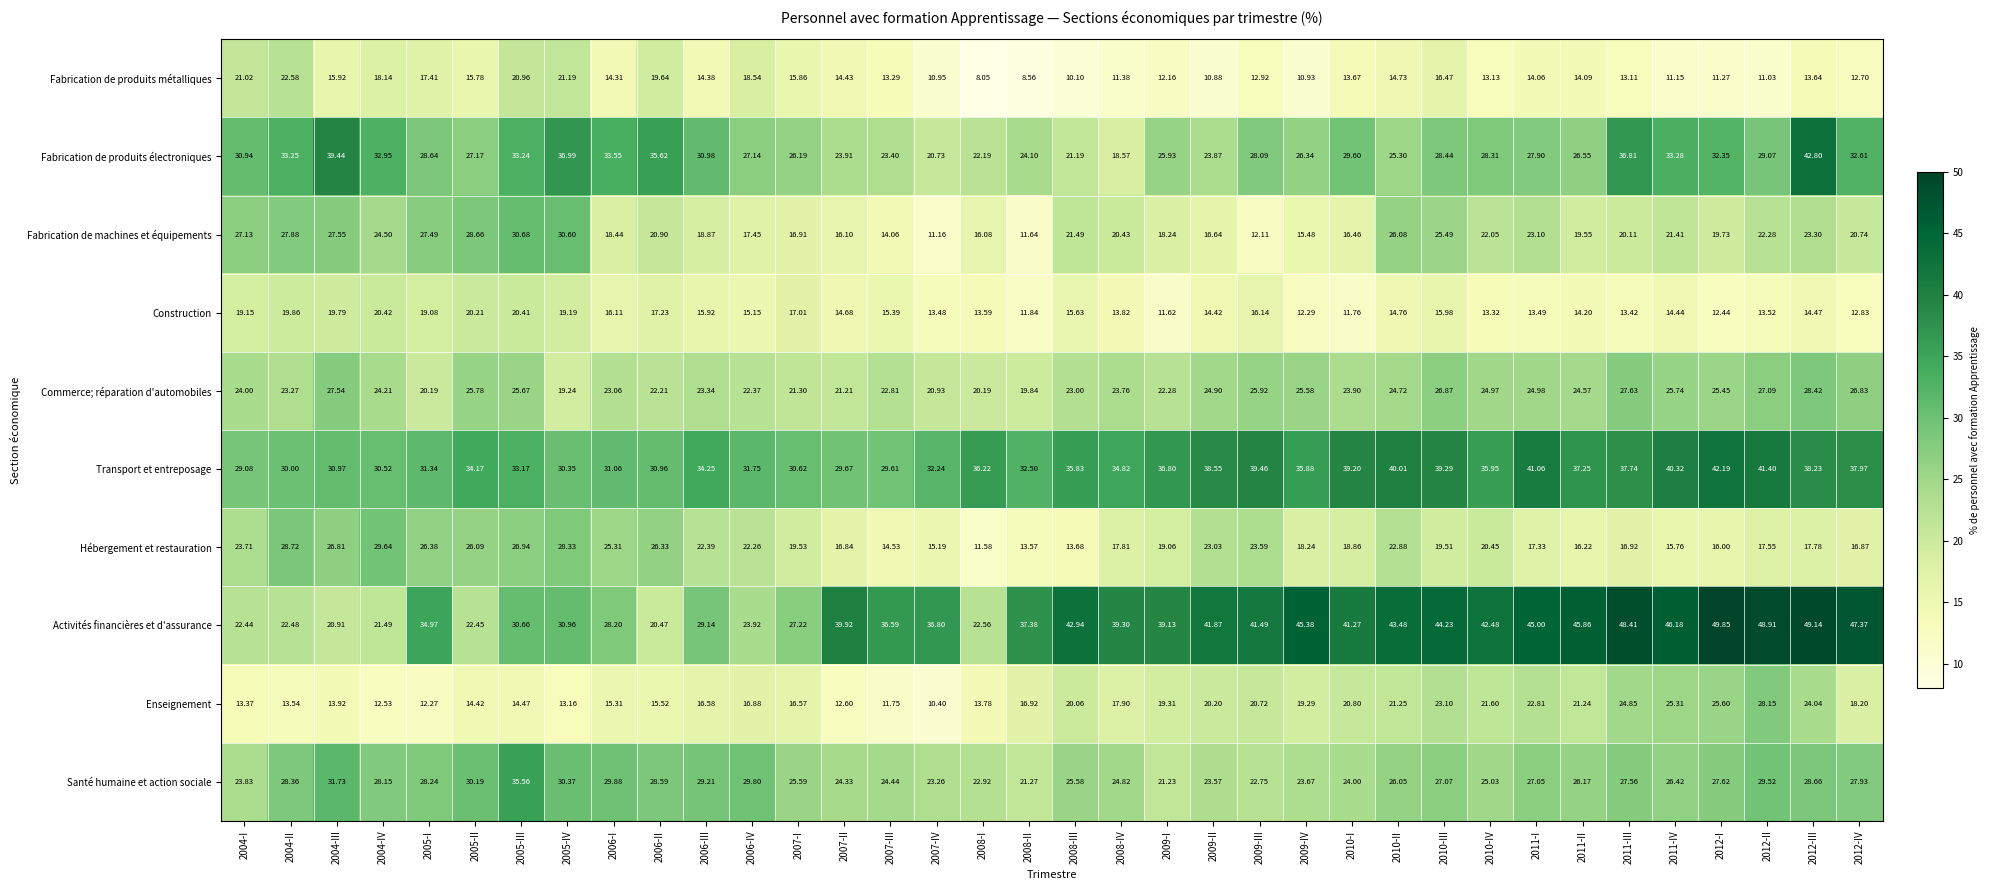

List the series in order of their peak value, highest first.

Activités financières et d'assurance, Fabrication de produits électroniques, Transport et entreposage, Santé humaine et action sociale, Fabrication de machines et équipements, Hébergement et restauration, Commerce; réparation d'automobiles, Enseignement, Fabrication de produits métalliques, Construction